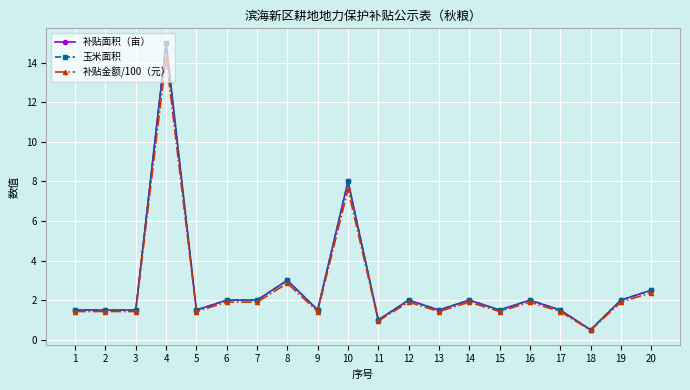

Rank the categories by 玉米面积 value from lowest to highest.

18, 11, 1, 2, 3, 5, 9, 13, 15, 17, 6, 7, 12, 14, 16, 19, 20, 8, 10, 4